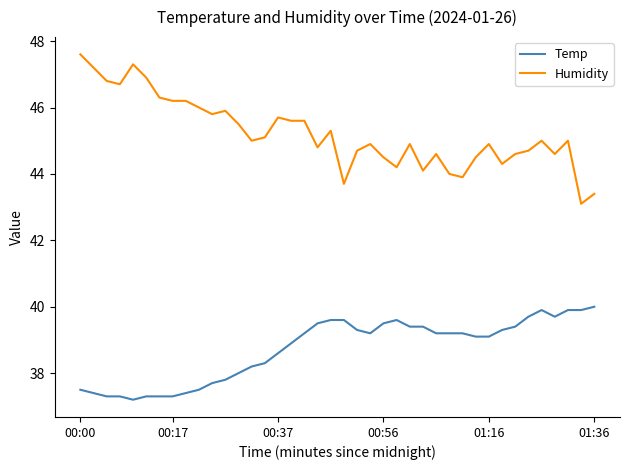

What is the maximum value shown in the chart?

47.6